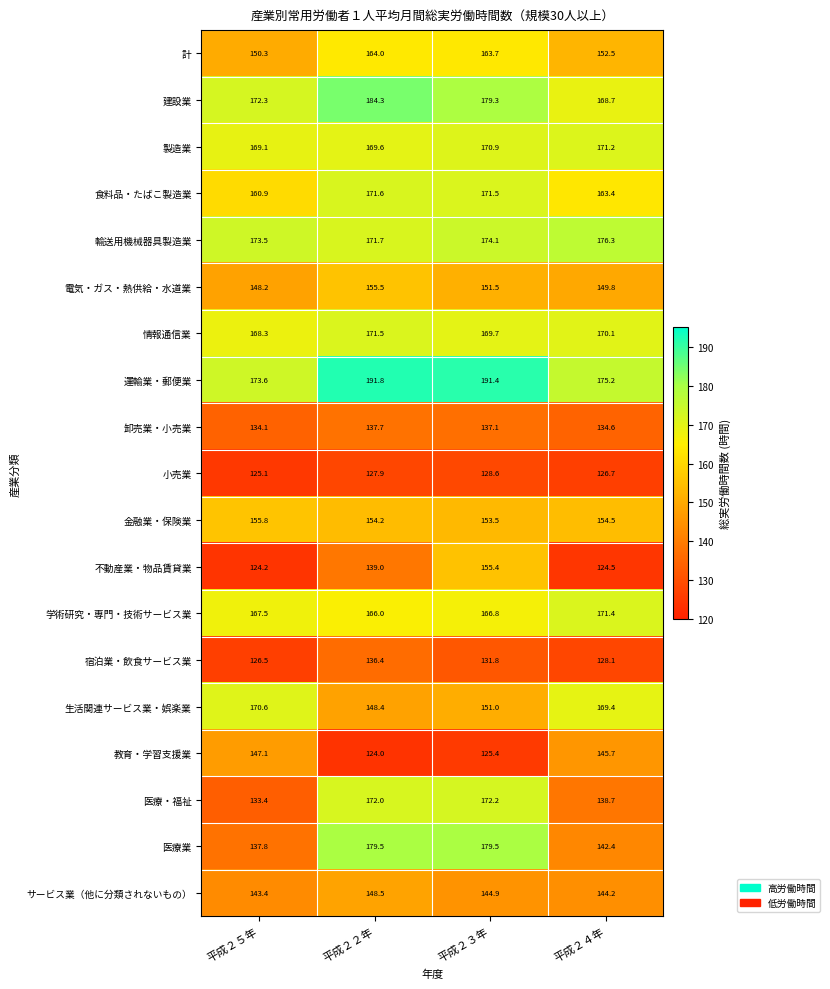

How many categories are shown in the chart?

4